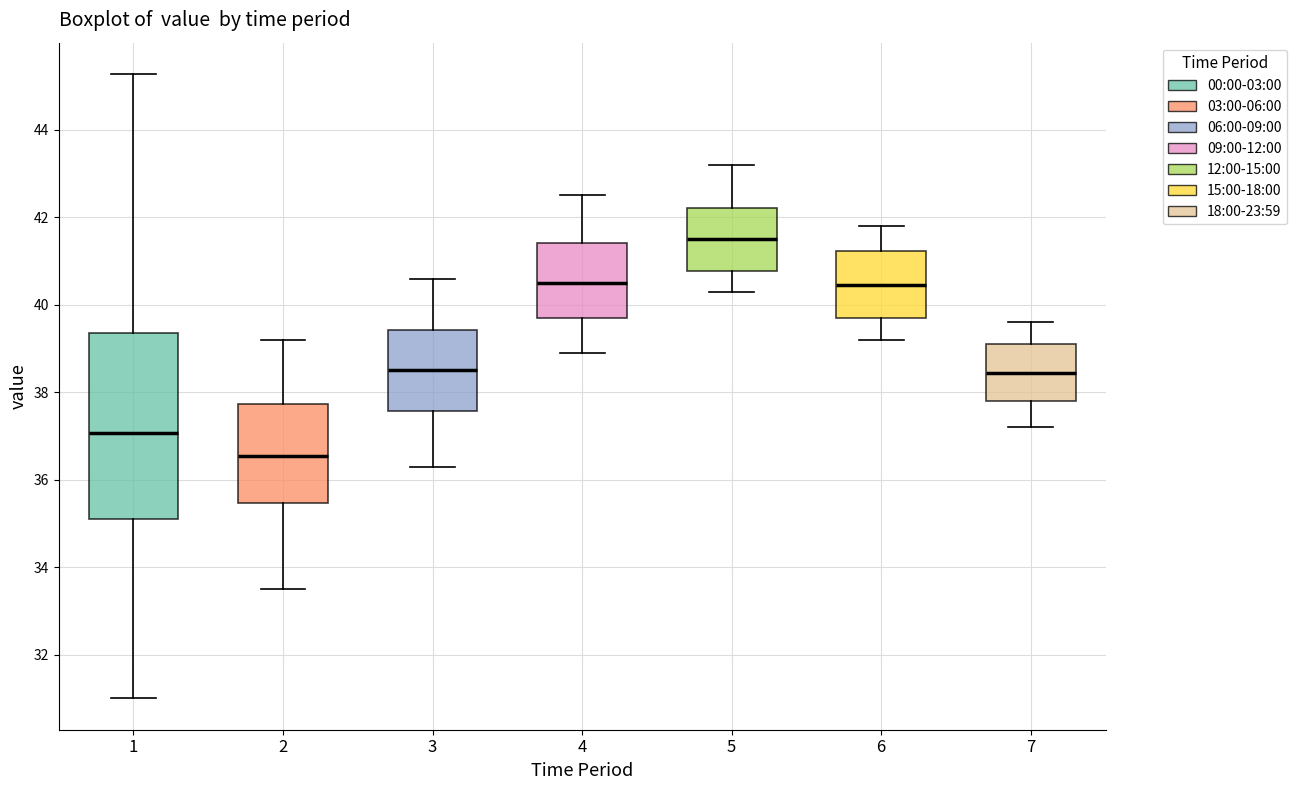

Where does the upper whisker of the box at x = 7 end on the y-axis? The values are not printed on the chart, so give them approximately, as read against the axis.

39.6